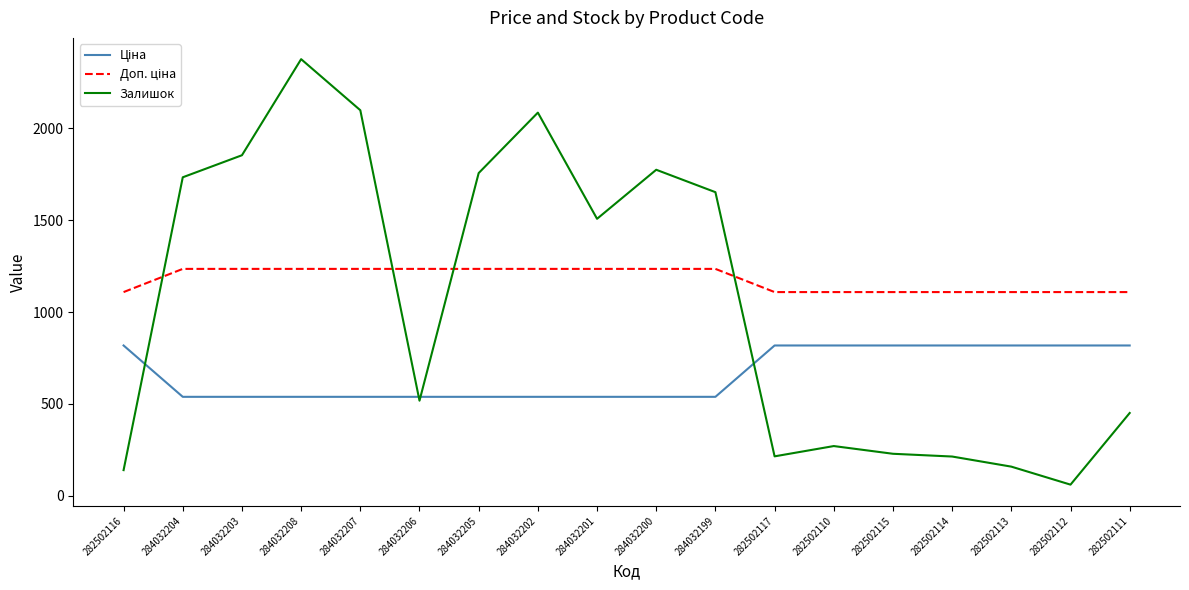

What is the difference between the highest and lowest values at 284032207?

1560.0